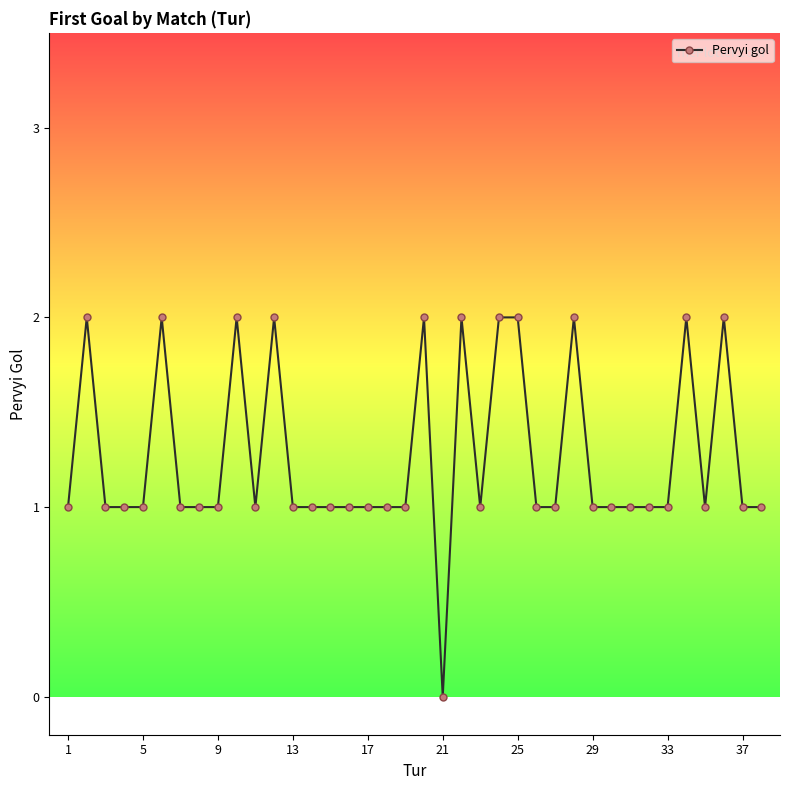

What is the value of the 29th point from the left?

1